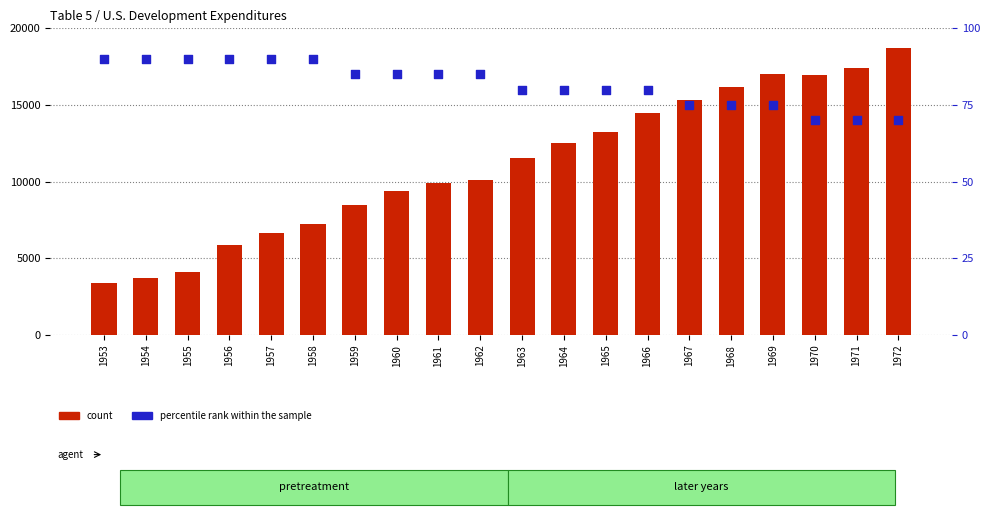

What is the total value across all series at 1959?

8548